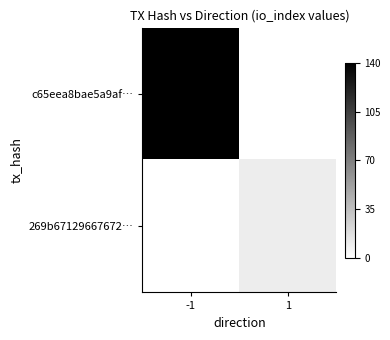

Between -1 and 1, which series saw the biggest shift?

c65eea8bae5a9af…